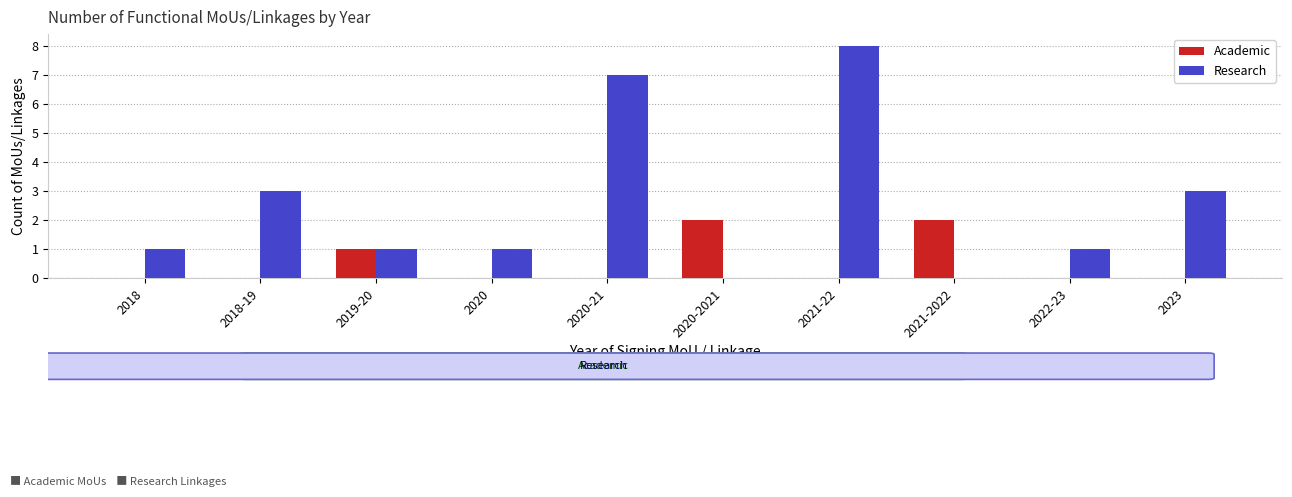

The Research series shows 8 at 2021-22. True or false?

True